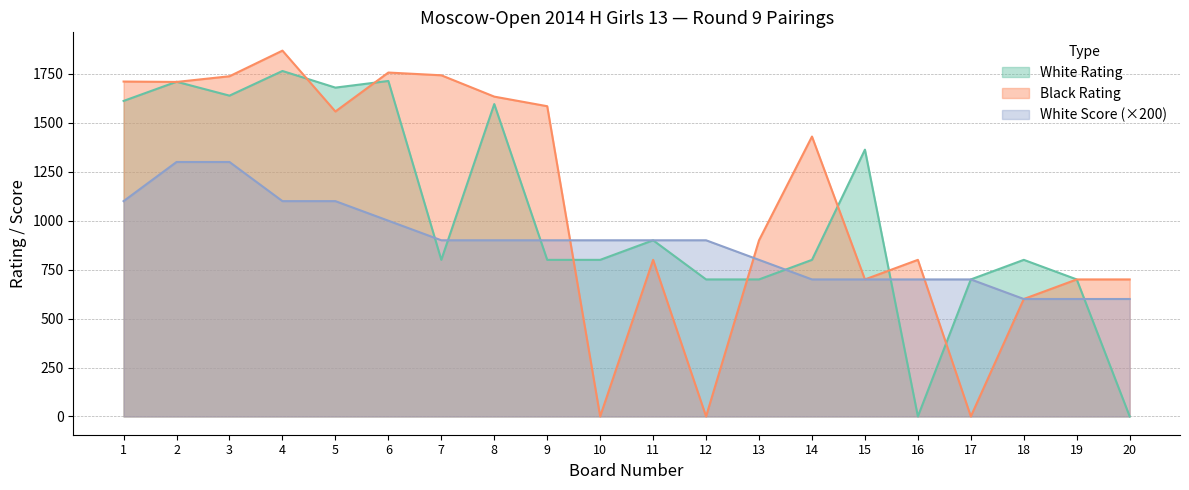

What is the difference between the Black Rating values at 7 and 20?

1043